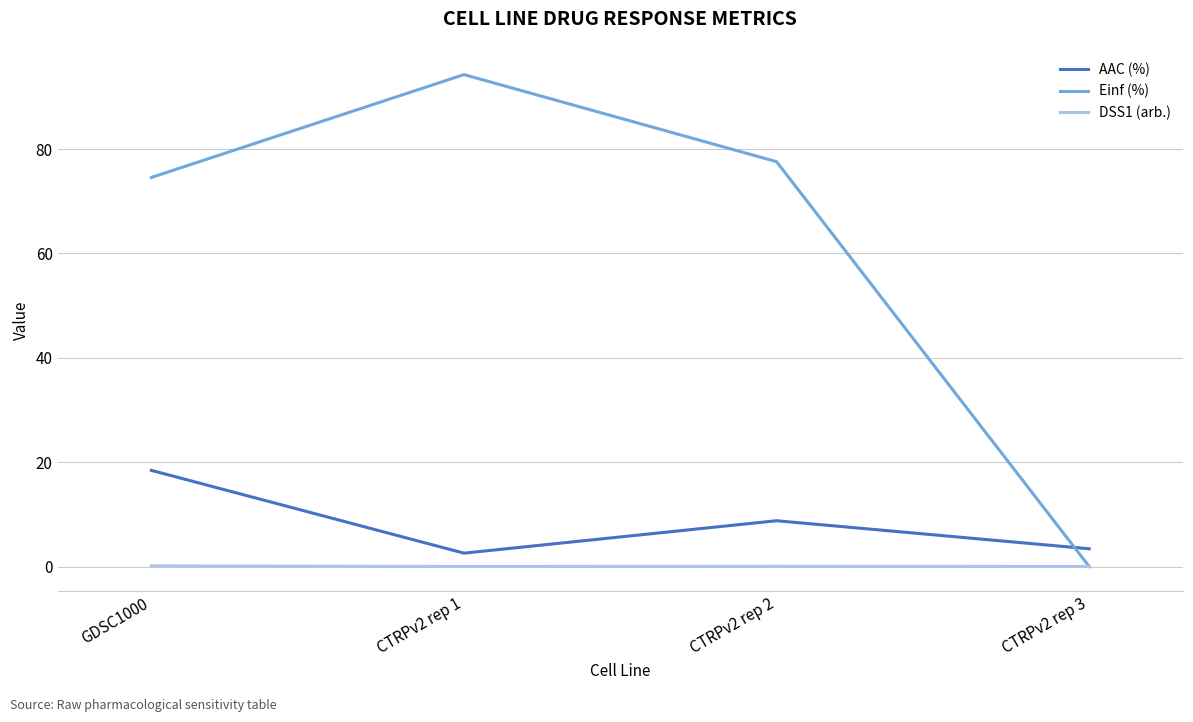

What is the spread (max minus min) of values at GDSC1000?

74.5